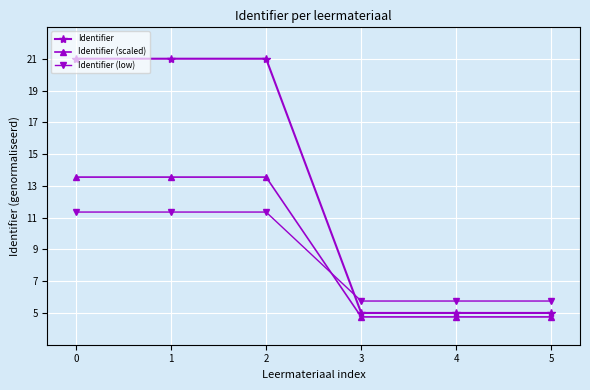

Which series has the widest spread of values?

Identifier